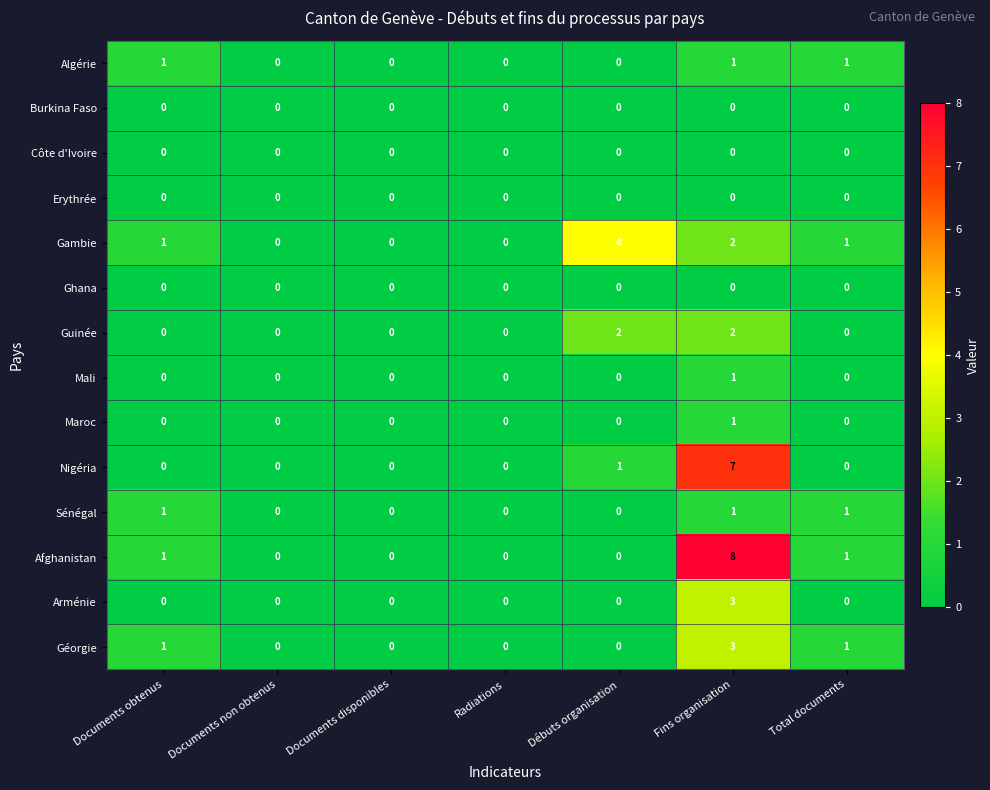

Which series has the largest range (max minus min)?

Afghanistan